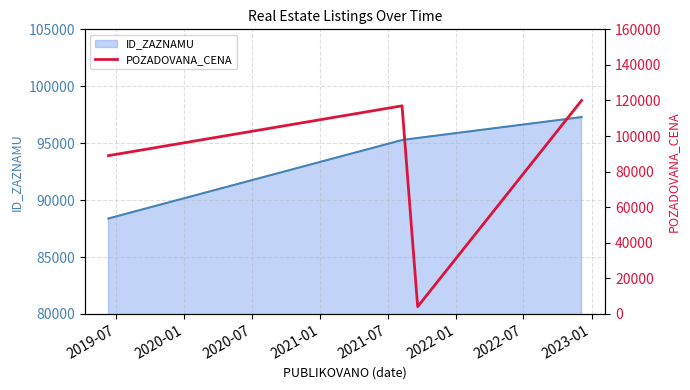

What is the highest value of the ID_ZAZNAMU series?

97292